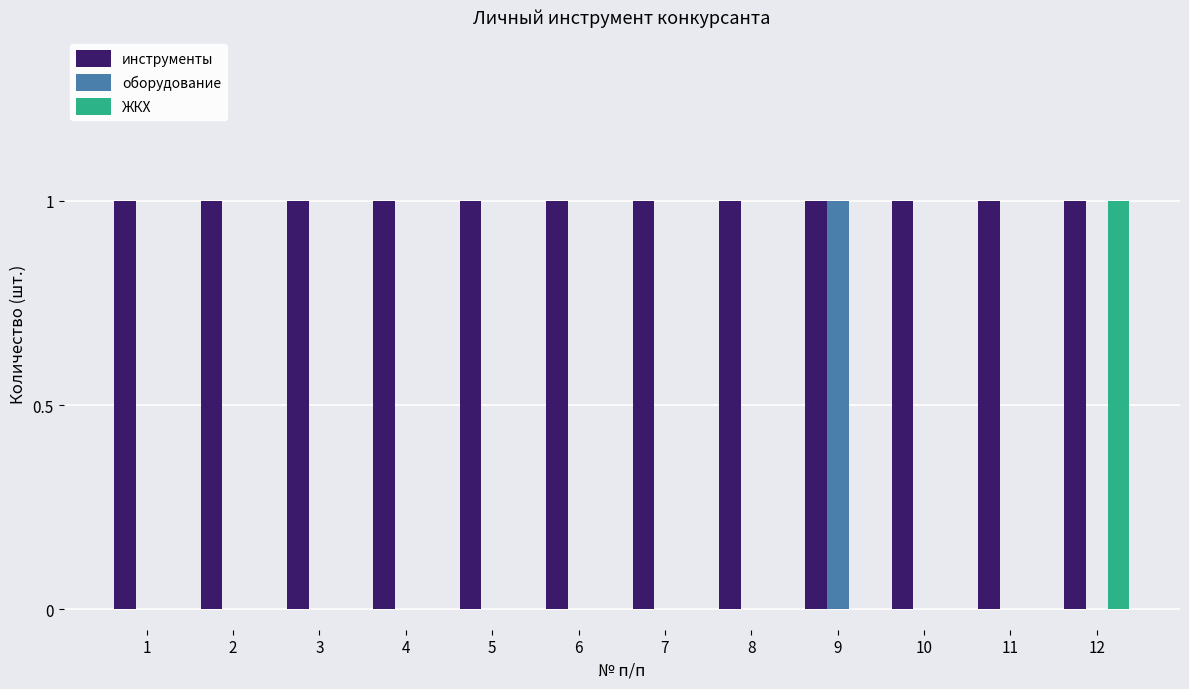

Which category has the highest value in the оборудование series?

9